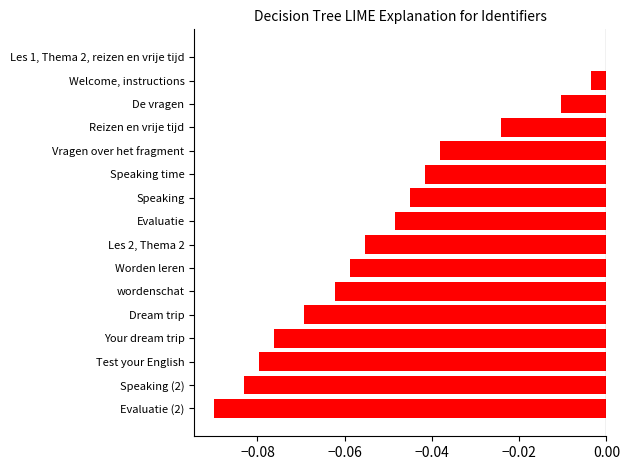

At which label is the value closest to 0?

Les 1, Thema 2, reizen en vrije tijd